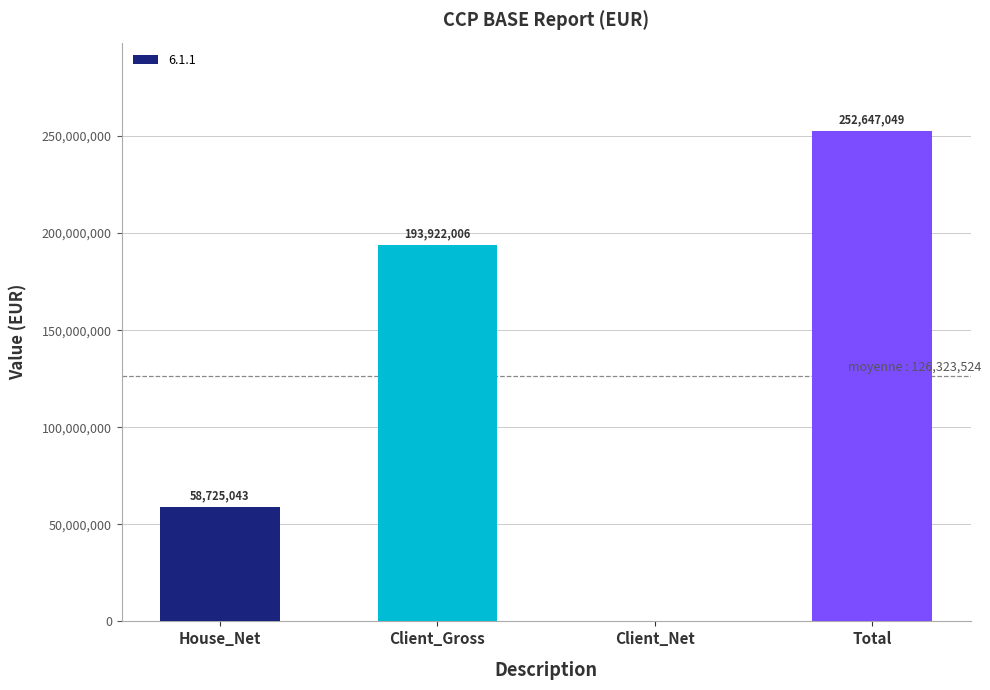

What is the approximate value at House_Net?

58725042.6